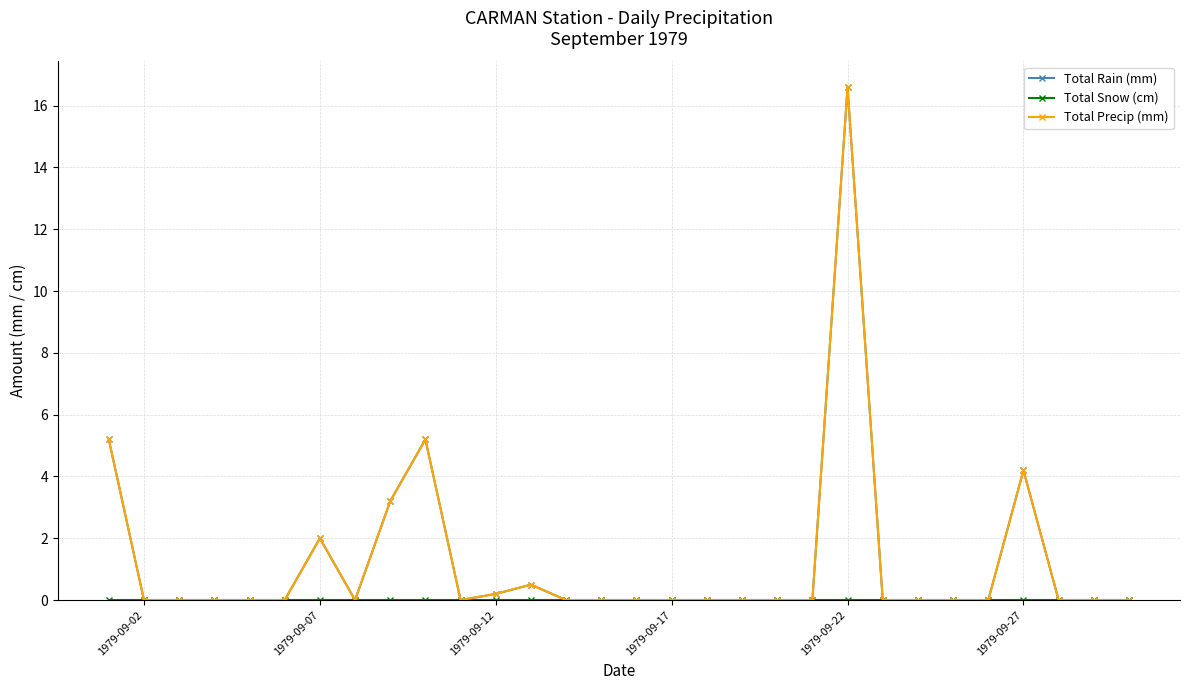

What is the difference between the maximum and minimum values in the Total Rain (mm) series?

16.6